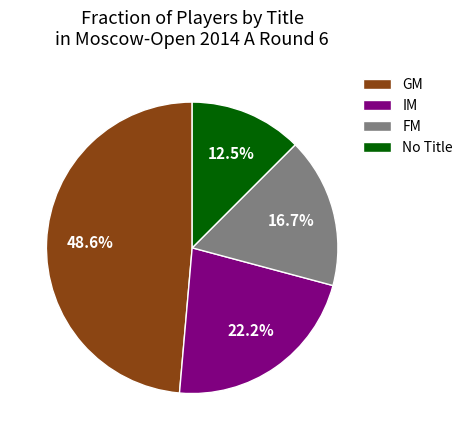

Rank the categories by value from highest to lowest.

GM, IM, FM, No Title